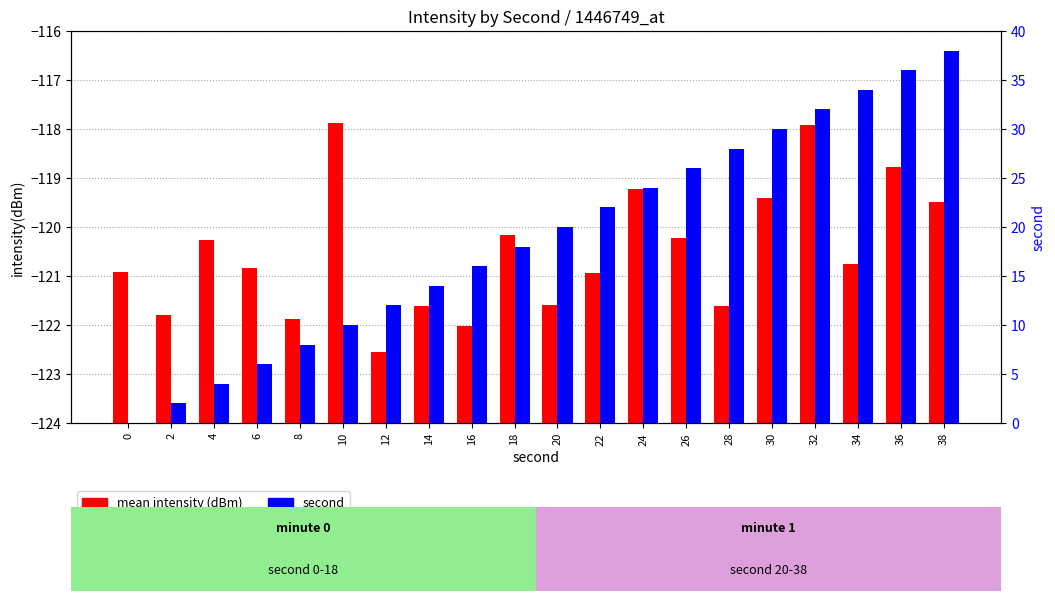

What is the difference between the second highest and second lowest values in the second series?

34.0